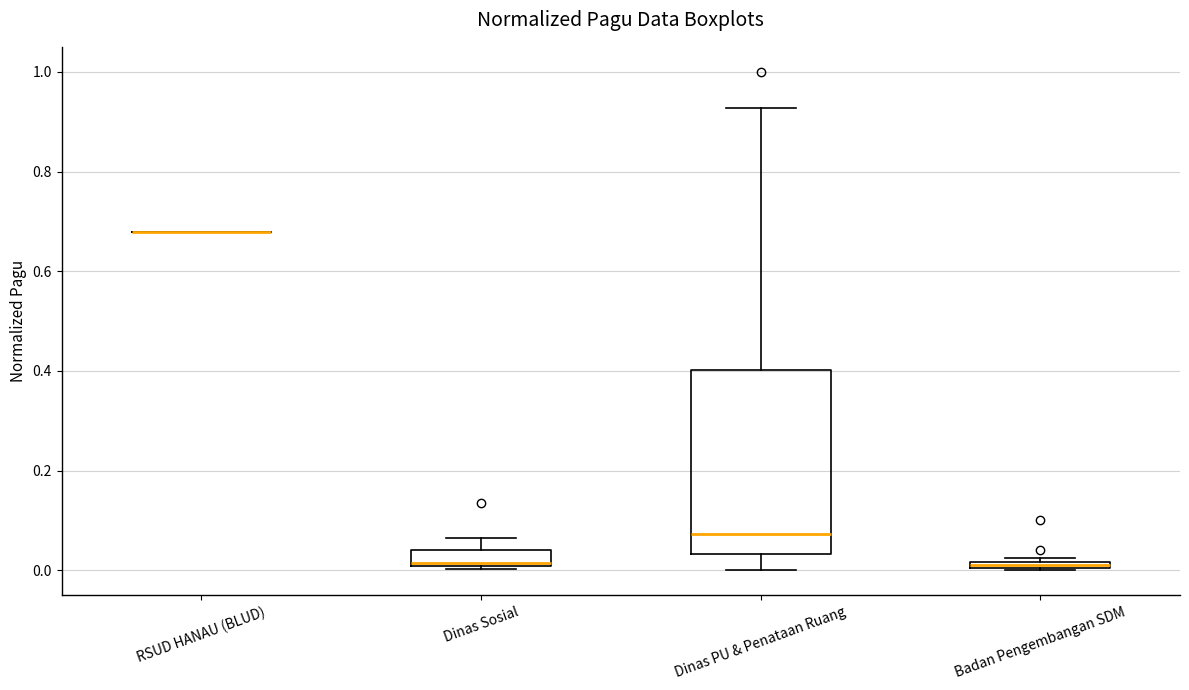

Which box is the tallest, from its lower edge to its upper edge?

Dinas PU & Penataan Ruang